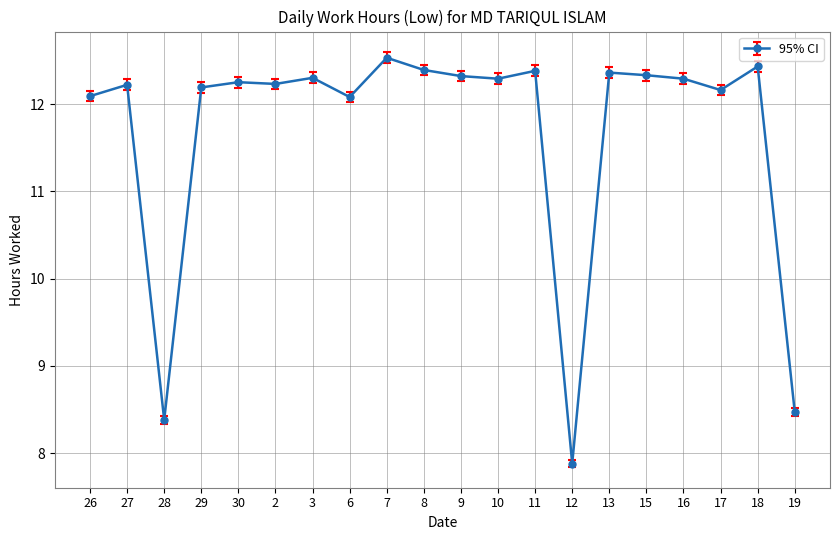

What is the minimum value shown in the chart?

7.9